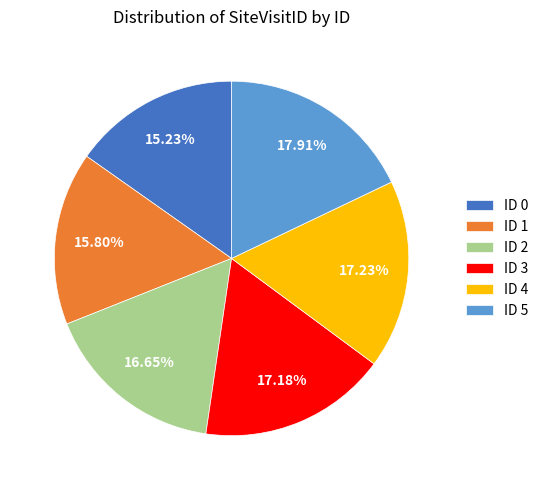

What is the ratio of the value at ID 2 to the value at ID 4?

1.0